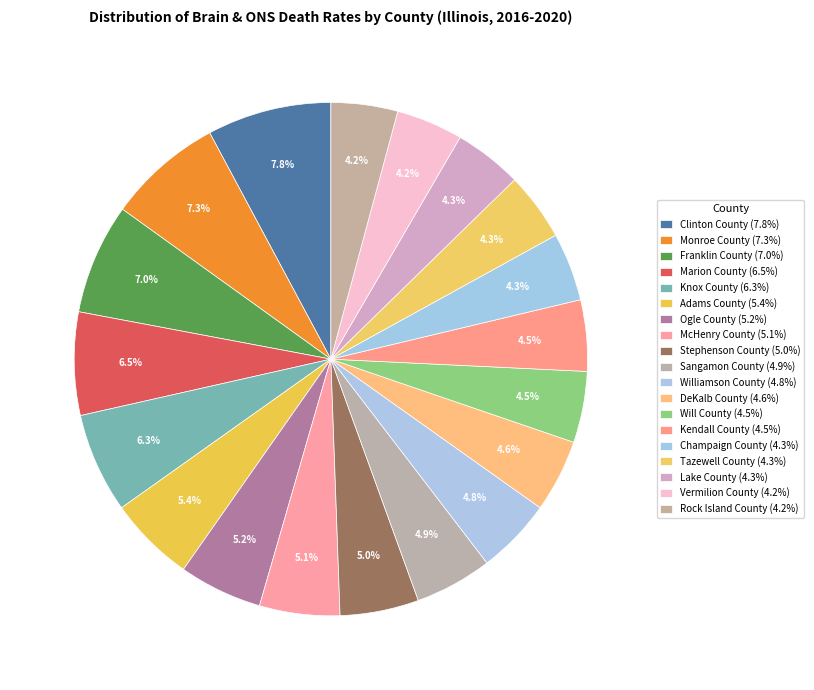

What is the total percentage of Lake County and Marion County?

10.8%